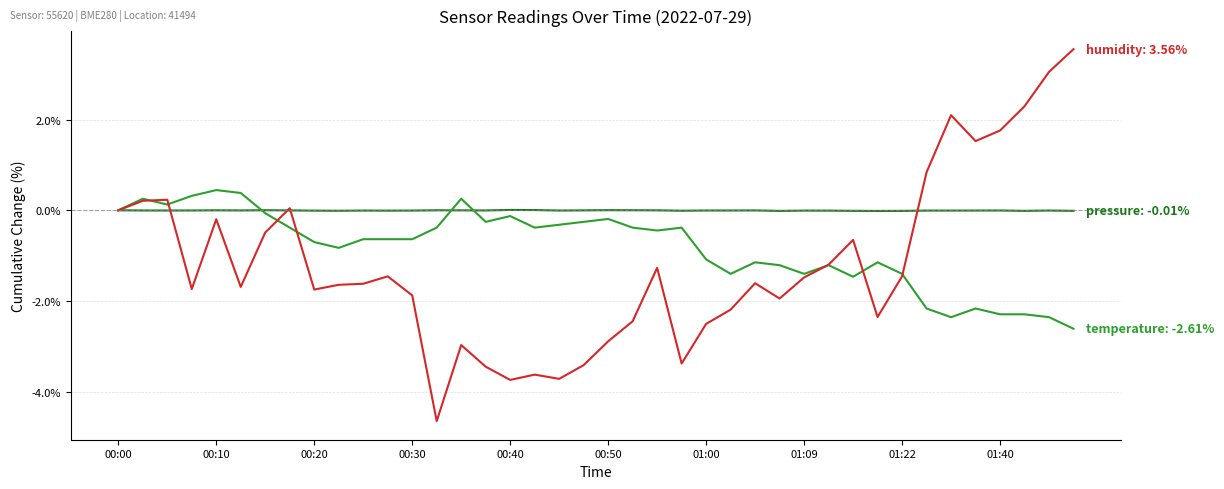

What is the smallest value displayed?

-4.7